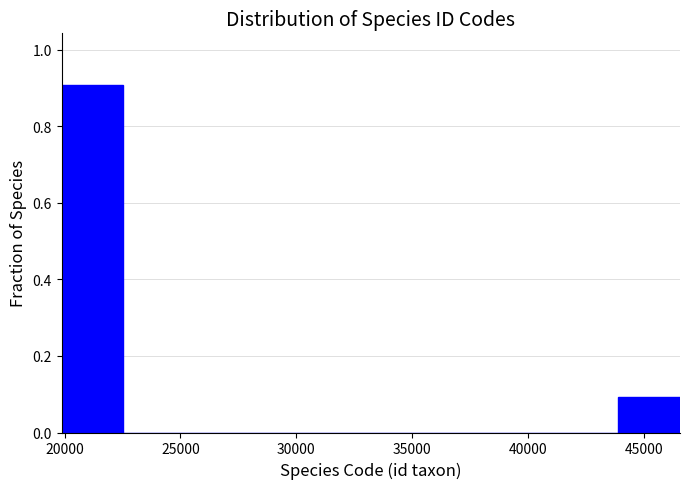

Reading left to right, transcribe this chart: for each bar, give the range it covers on the x-axis and its height. Neither the bar edges nor the heights are printed on the chart, so give them approximately, as read against the axes.

20000 to 22500: 0.9
22500 to 25000: 0
25000 to 28000: 0
28000 to 30500: 0
30500 to 33000: 0
33000 to 36000: 0
36000 to 38500: 0
38500 to 41000: 0
41000 to 44000: 0
44000 to 46500: 0.1